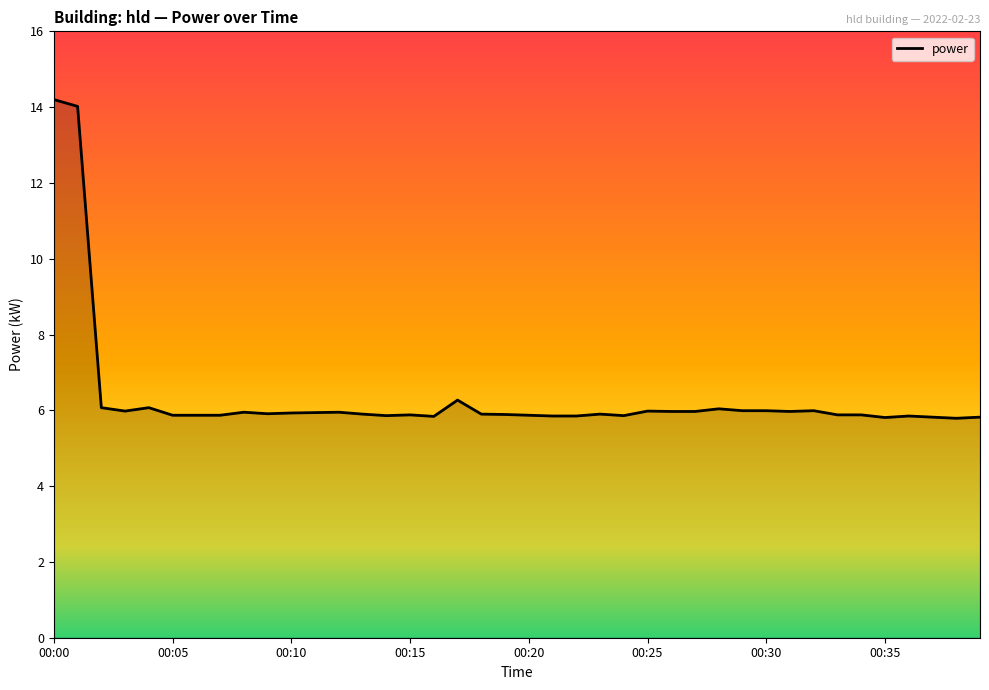

What is the maximum value shown in the chart?

14.2